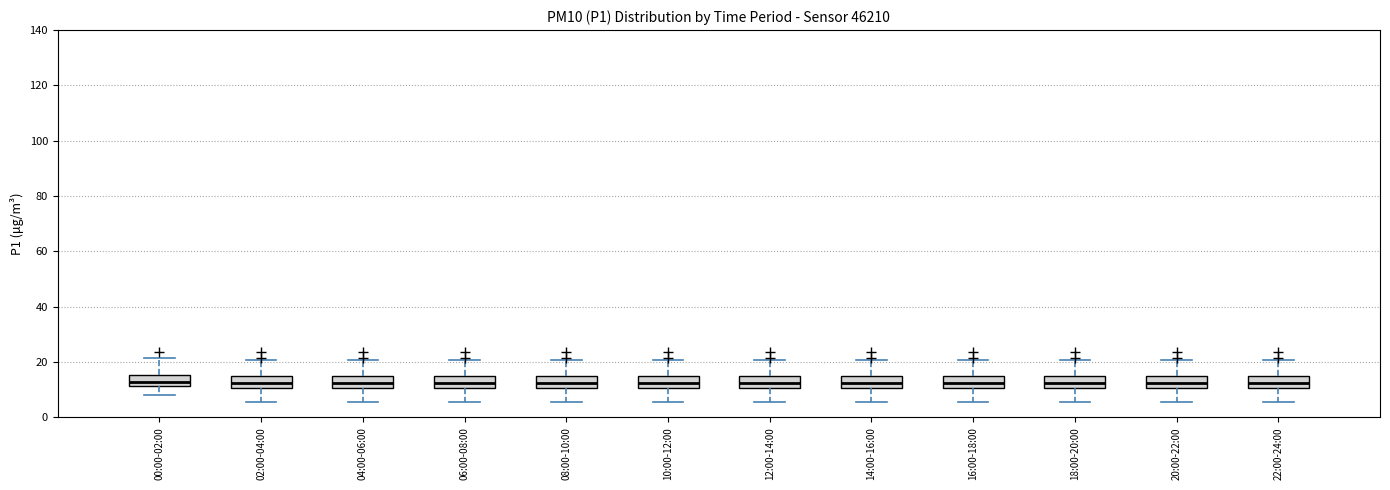

Where is the upper edge of the box for 08:00-10:00 on the y-axis? The values are not printed on the chart, so give them approximately, as read against the axis.

14